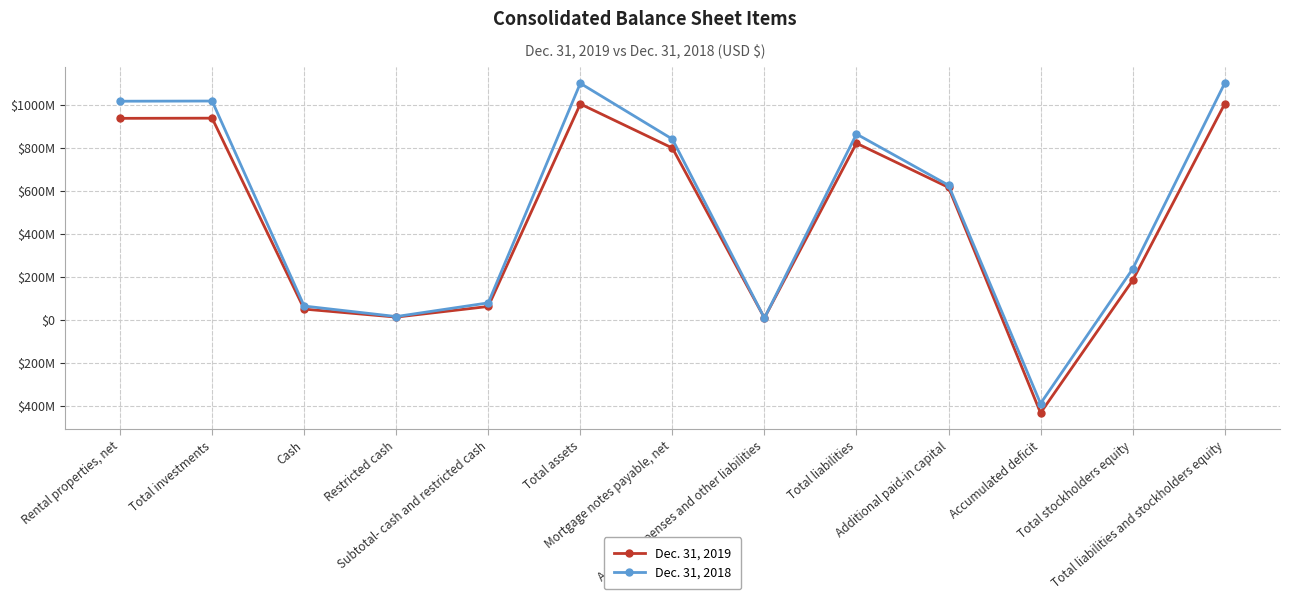

True or false: Dec. 31, 2019 and Dec. 31, 2018 cross at least once.

True